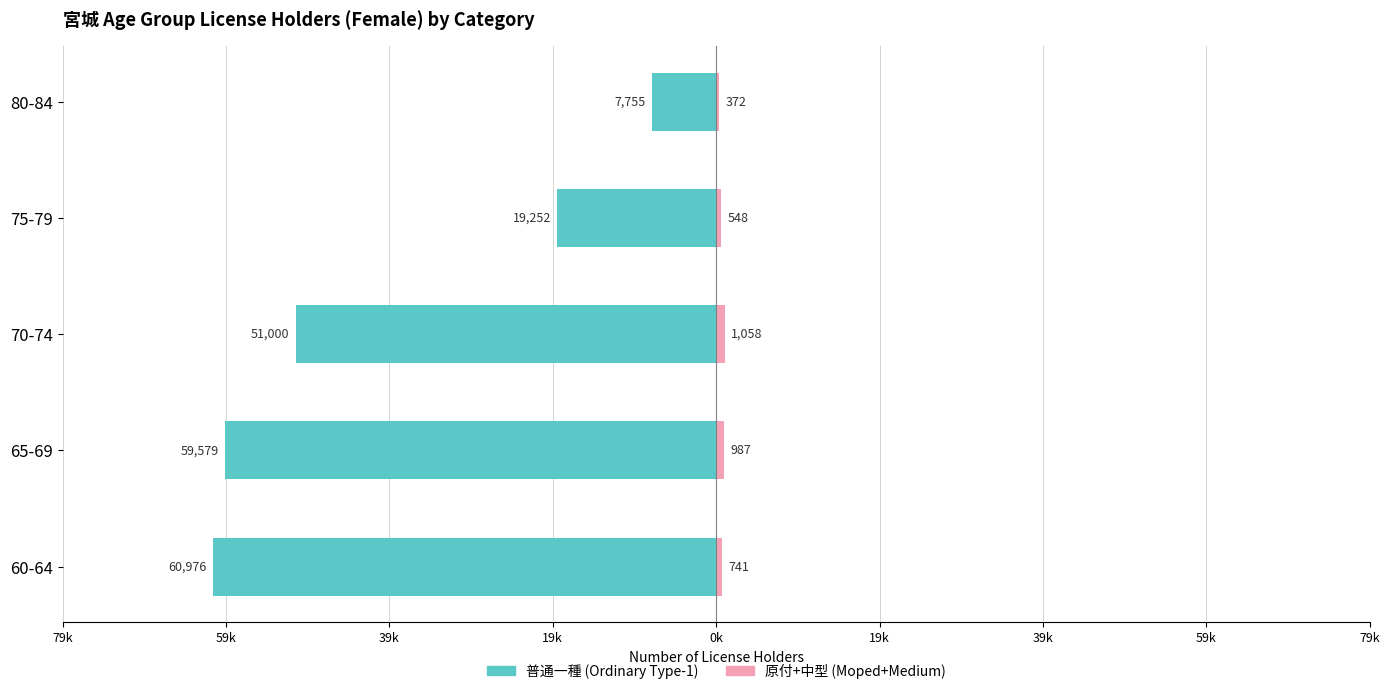

What is the total value across all series at 80-84?

-7383